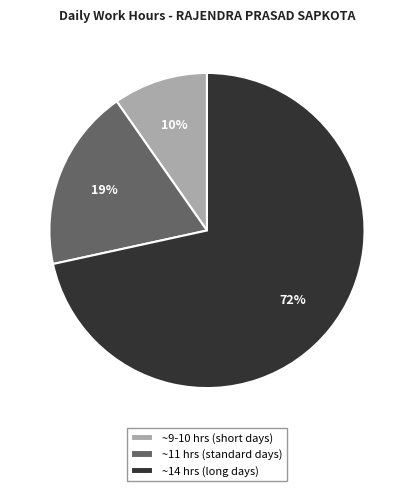

What is the ratio of the value at ~11 hrs (standard days) to the value at ~14 hrs (long days)?

0.3